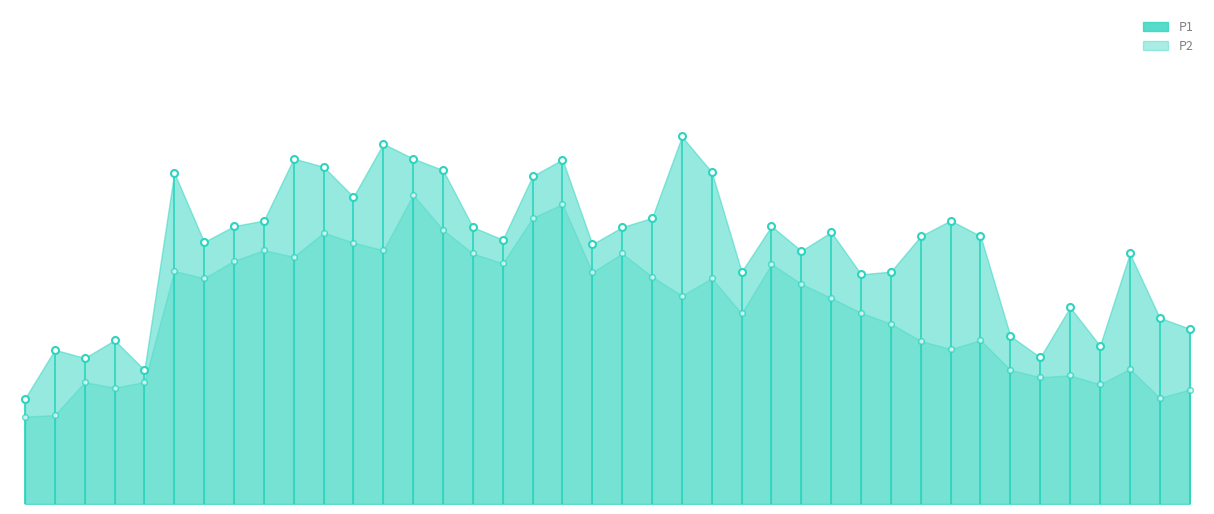

What is the value of the P2 point at the 32nd from the left?

4.7